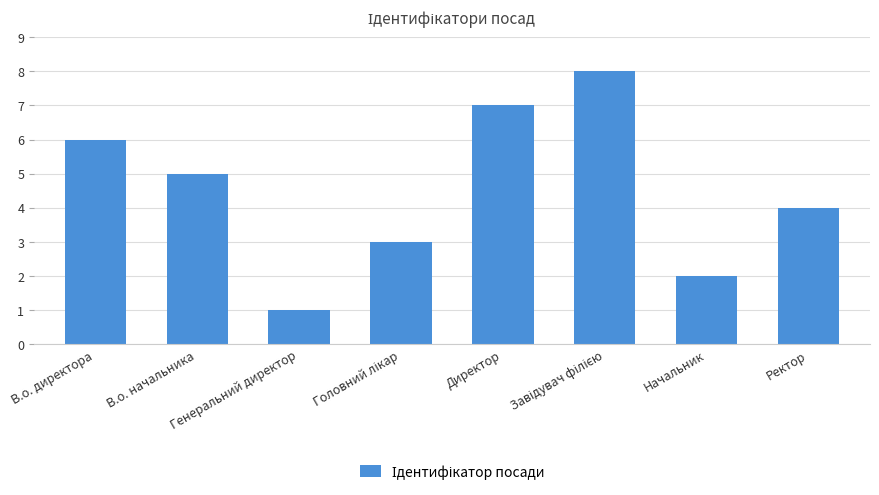

What is the difference between the second highest and second lowest values?

5